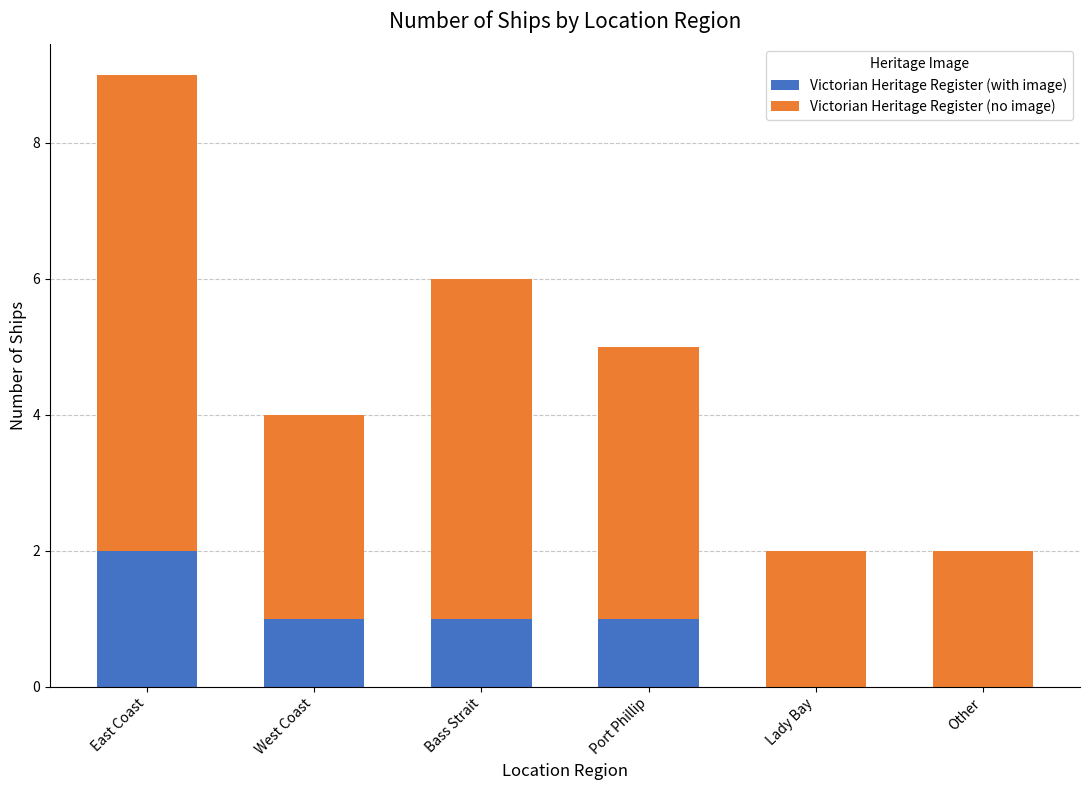

Which category has the highest value in the Victorian Heritage Register (with image) series?

East Coast